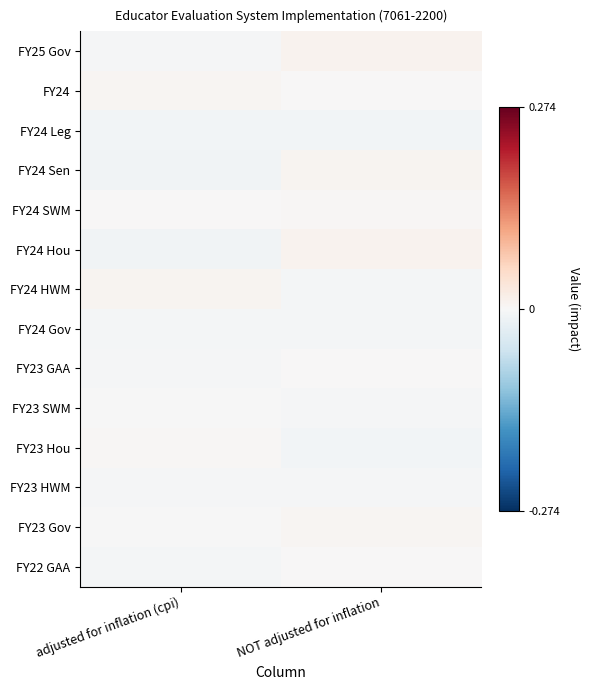

How many distinct data groups are displayed?

14